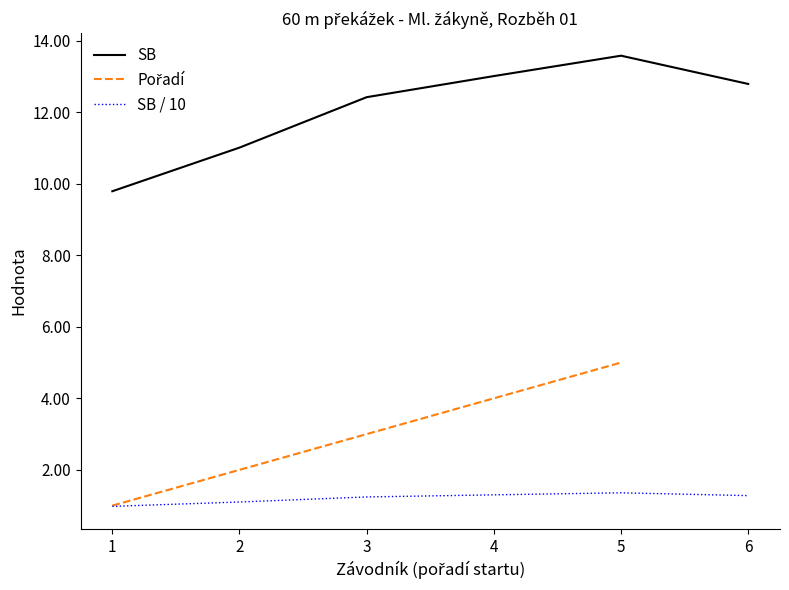

At how many categories does at least one series exceed 8?

6